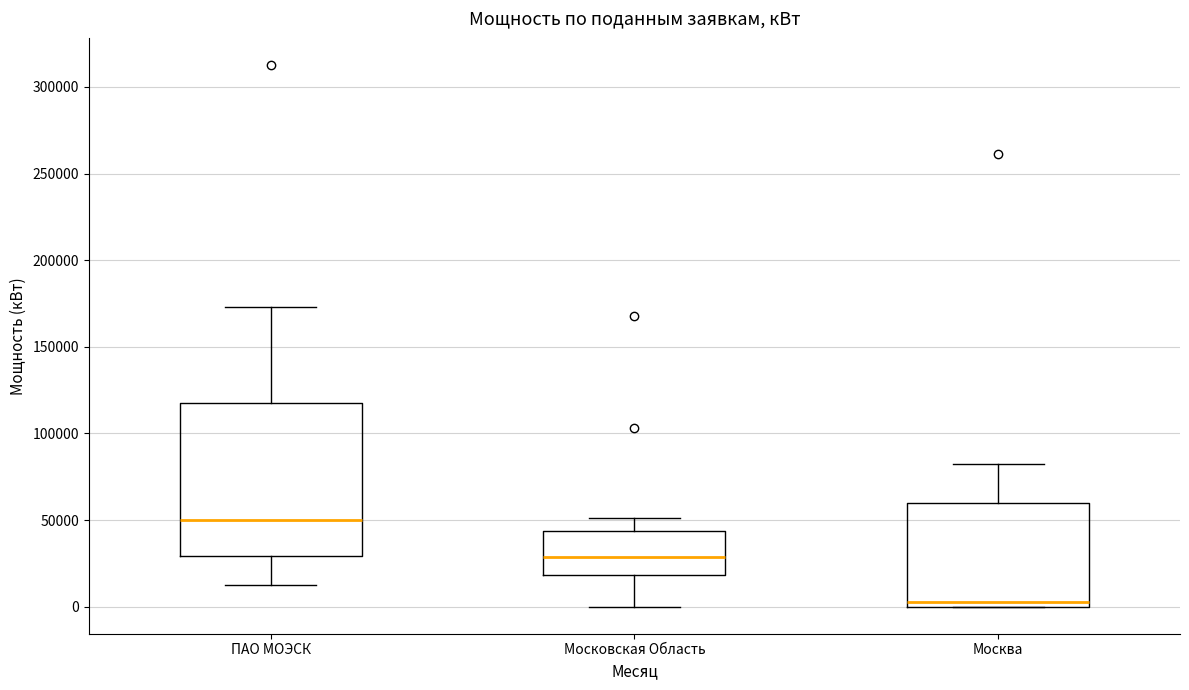

Reading left to right, transcribe this box plot: for each box, give where its median line is, the range the box spans, and where its two whiskers end, as read against the y-axis. The values are not printed on the chart, so give them approximately, as read against the axis.

ПАО МОЭСК: median 50000, box 30000 to 120000, whiskers 10000 to 175000
Московская Область: median 30000, box 20000 to 45000, whiskers 0 to 50000
Москва: median 0 (just above the box's lower edge), box 0 to 60000, whiskers 0 to 80000